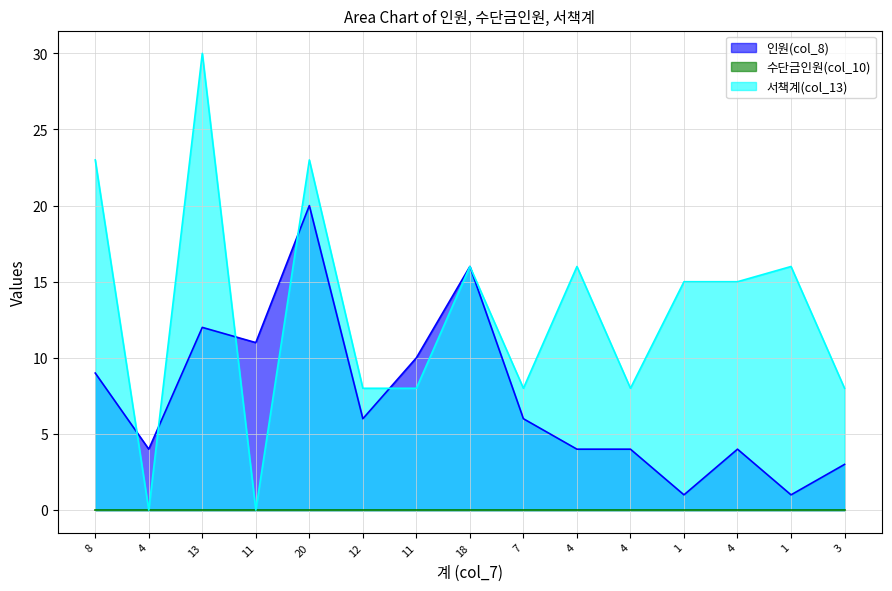

At how many categories does at least one series exceed 18?

3